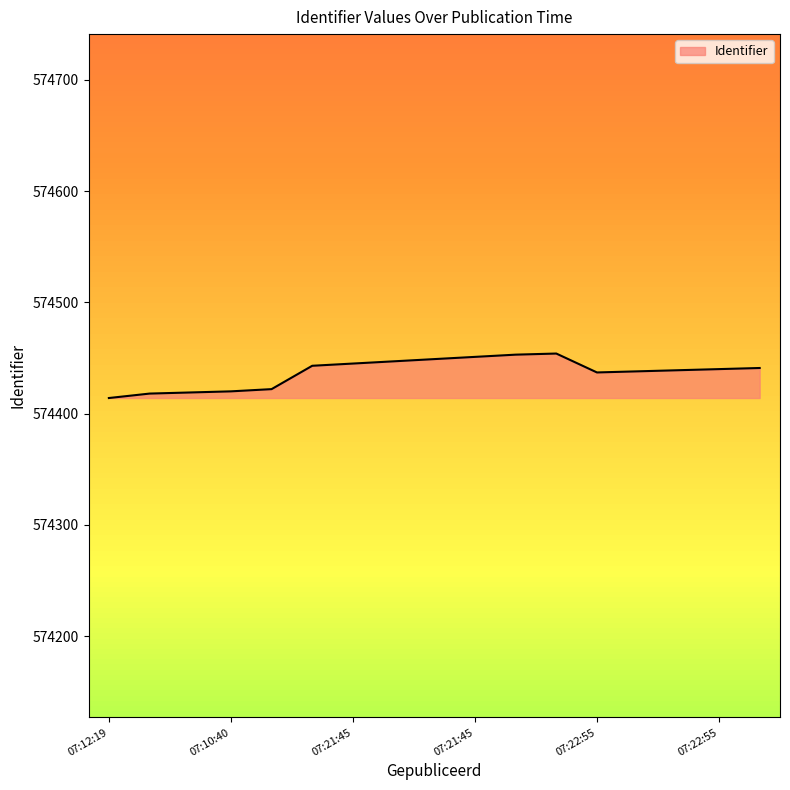

What is the difference between the maximum and minimum values?

40